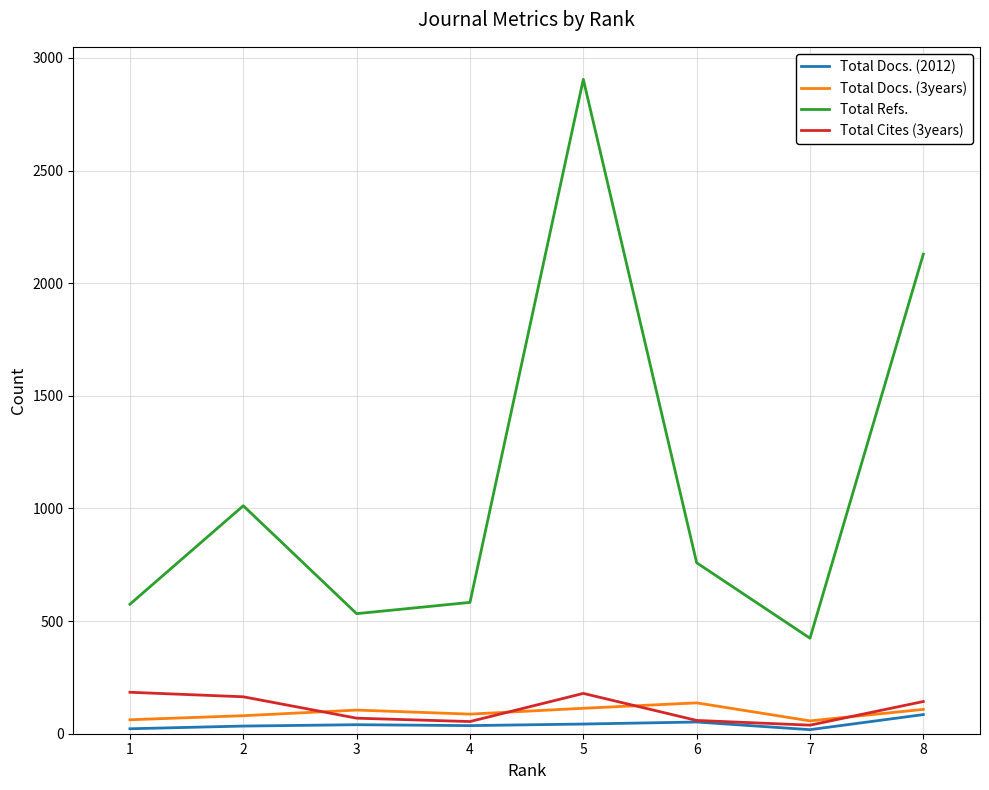

At which category is the sum across all series the highest?

5